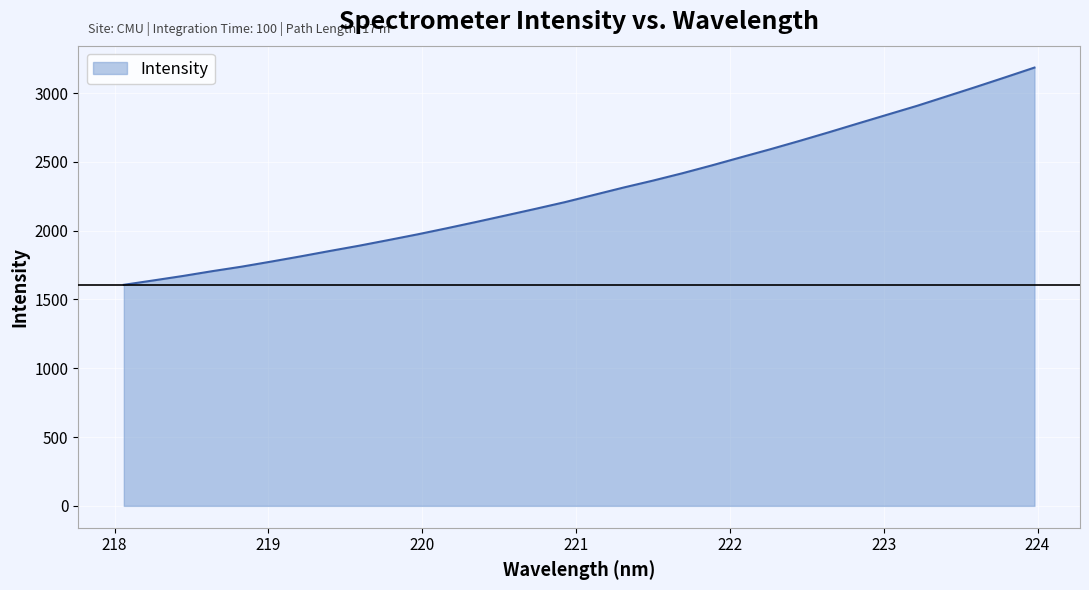

What is the minimum value shown in the chart?

1606.2